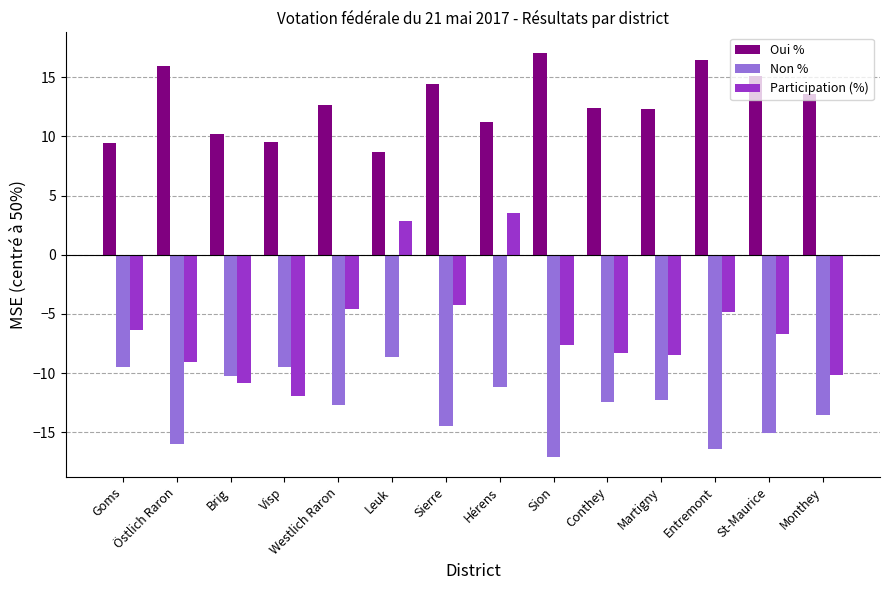

At which label does Participation (%) reach its peak?

Hérens